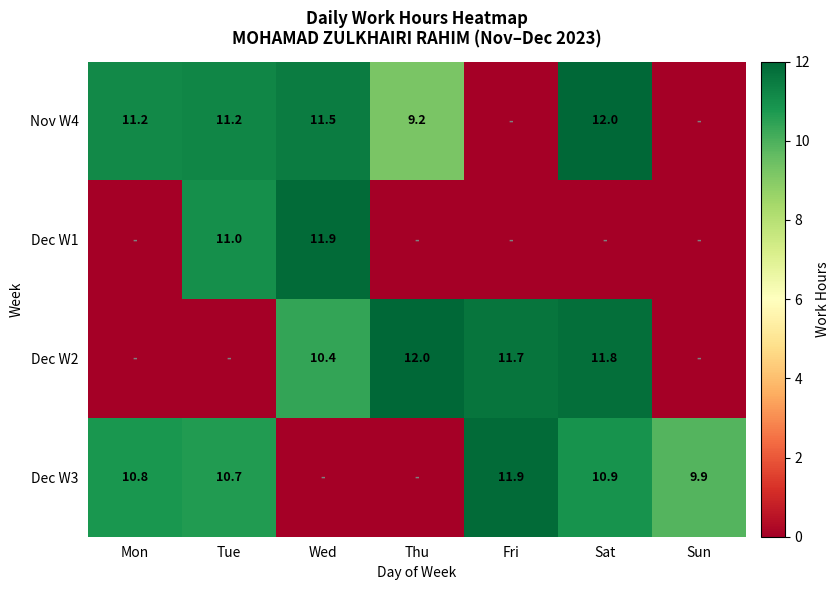

True or false: Nov W4 has a value of 11.2 at Mon.

True